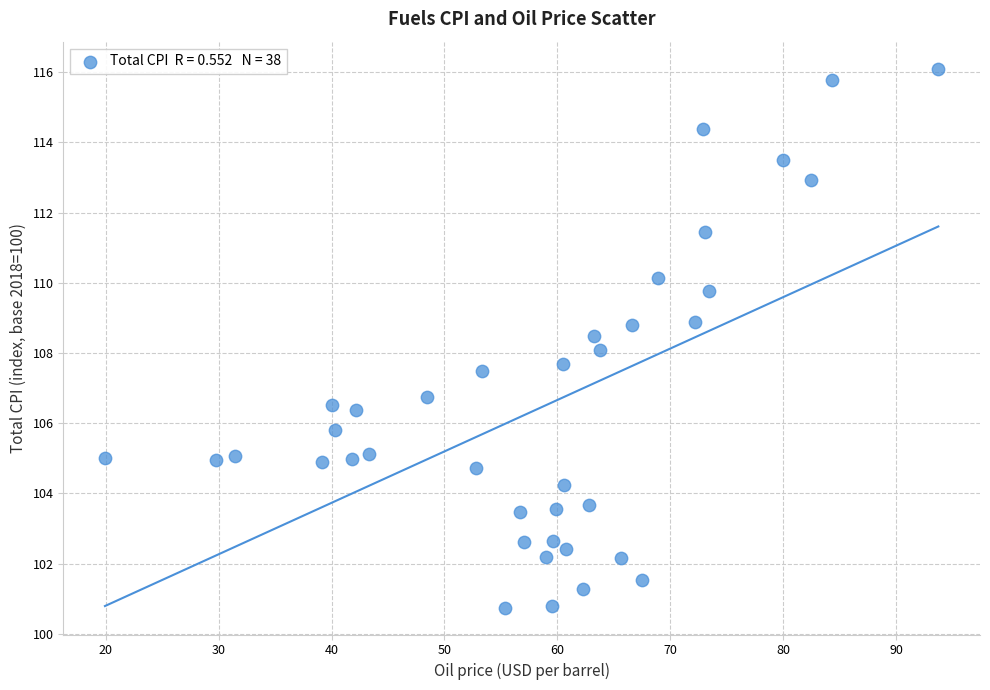

What is the range of X values (max minus min)?

73.8